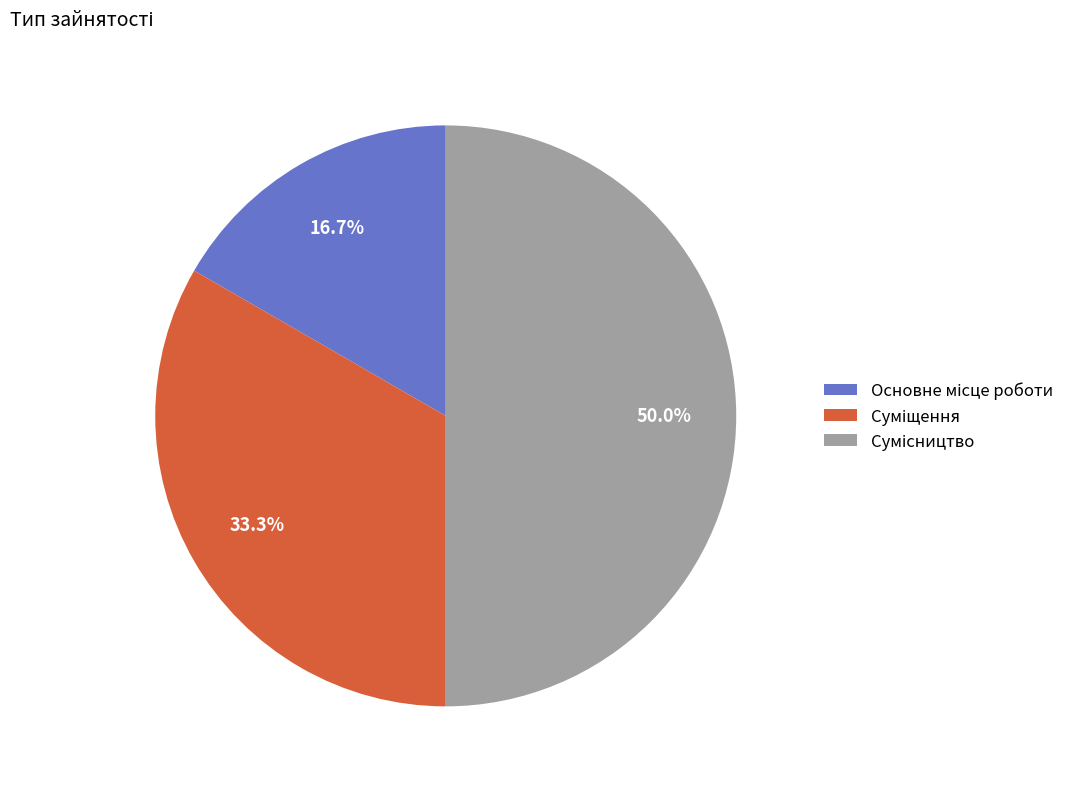

What percentage is the Суміщення slice, to the nearest percent?

33%